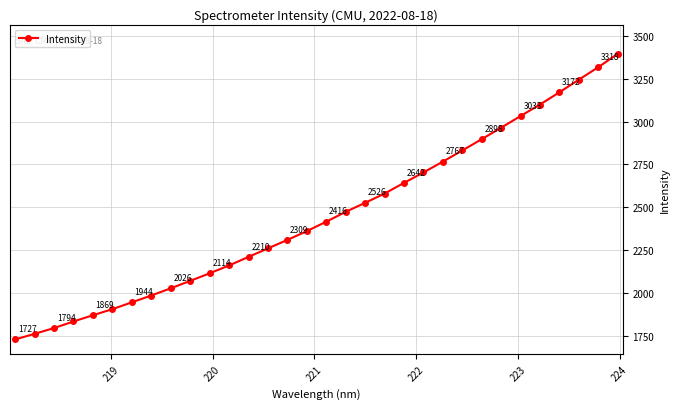

True or false: there are more than 0 points higher than both neighbors.

False